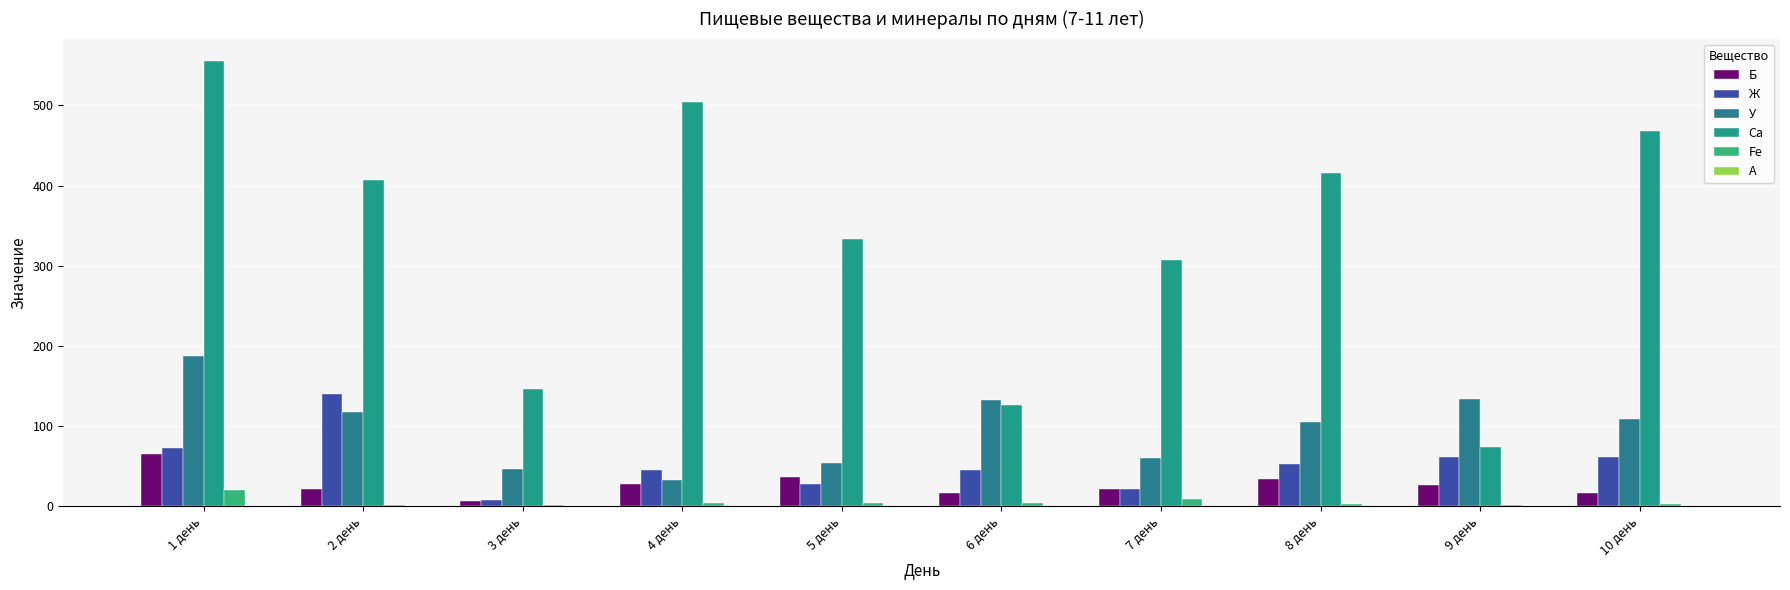

What is the label of the 6th bar from the left?

6 день